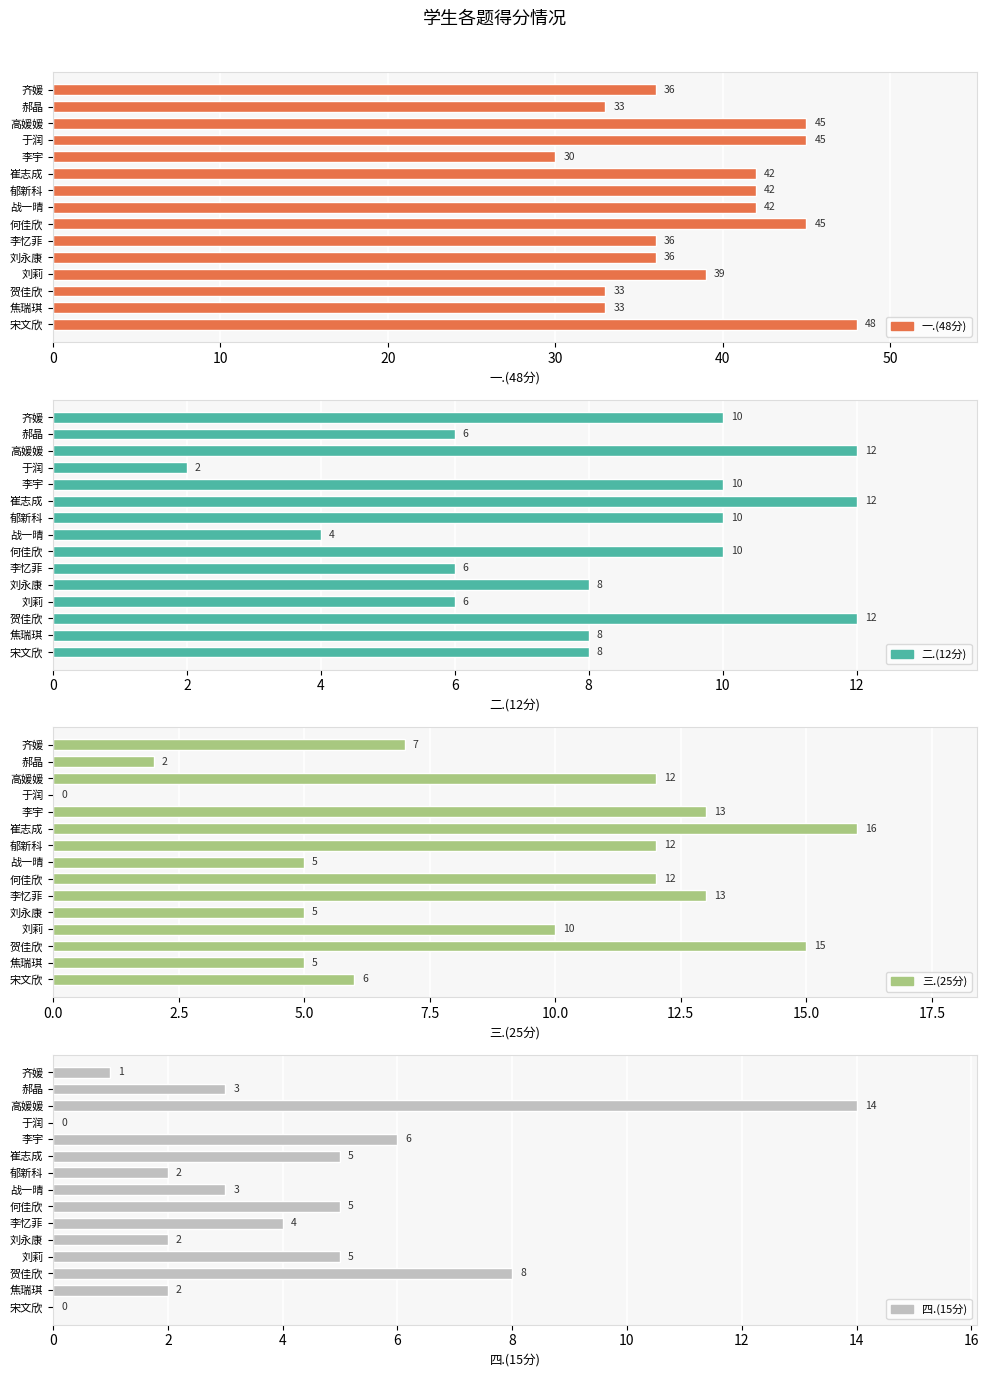

Reading right to left, extract all data points from this chart.

一.(48分): 36	33	45	45	30	42	42	42	45	36	36	39	33	33	48
二.(12分): 10	6	12	2	10	12	10	4	10	6	8	6	12	8	8
三.(25分): 7	2	12	0	13	16	12	5	12	13	5	10	15	5	6
四.(15分): 1	3	14	0	6	5	2	3	5	4	2	5	8	2	0